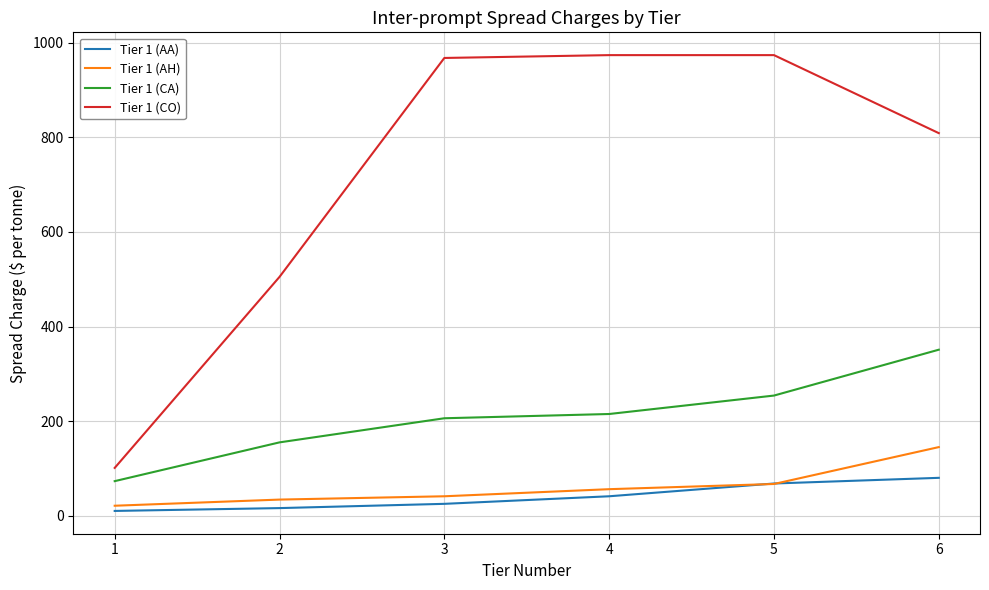

What is the total value across all series at 1?

205